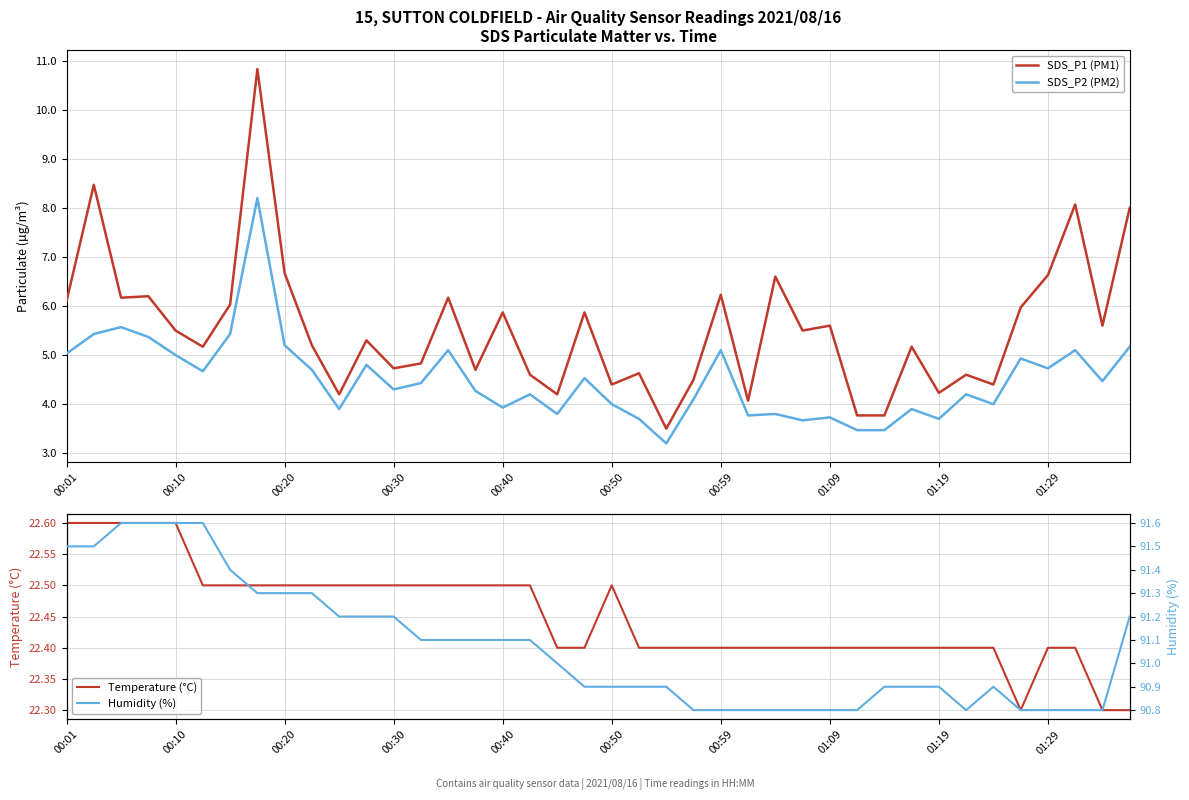

True or false: SDS_P1 (PM1) has a value of 4.4 at 00:50.

True